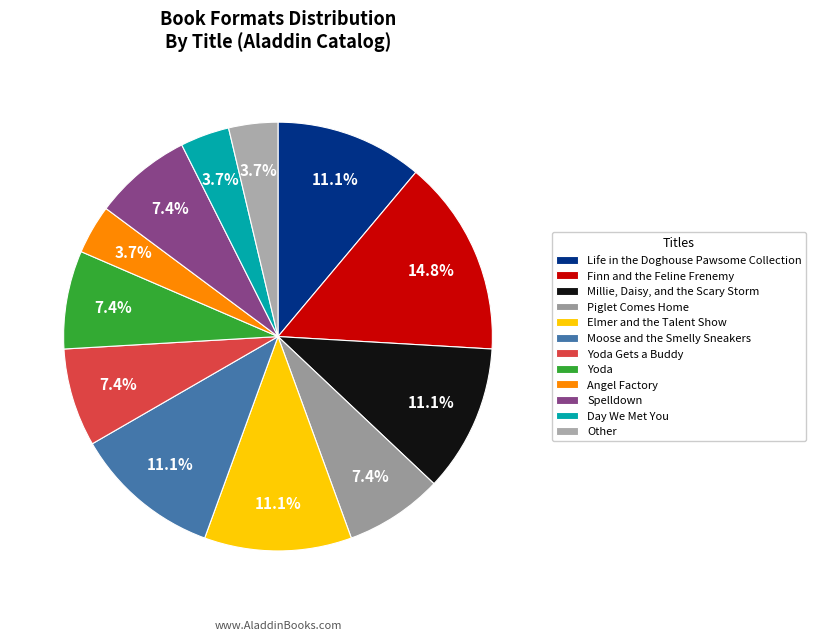

What is the largest slice in the pie chart?

Finn and the Feline Frenemy